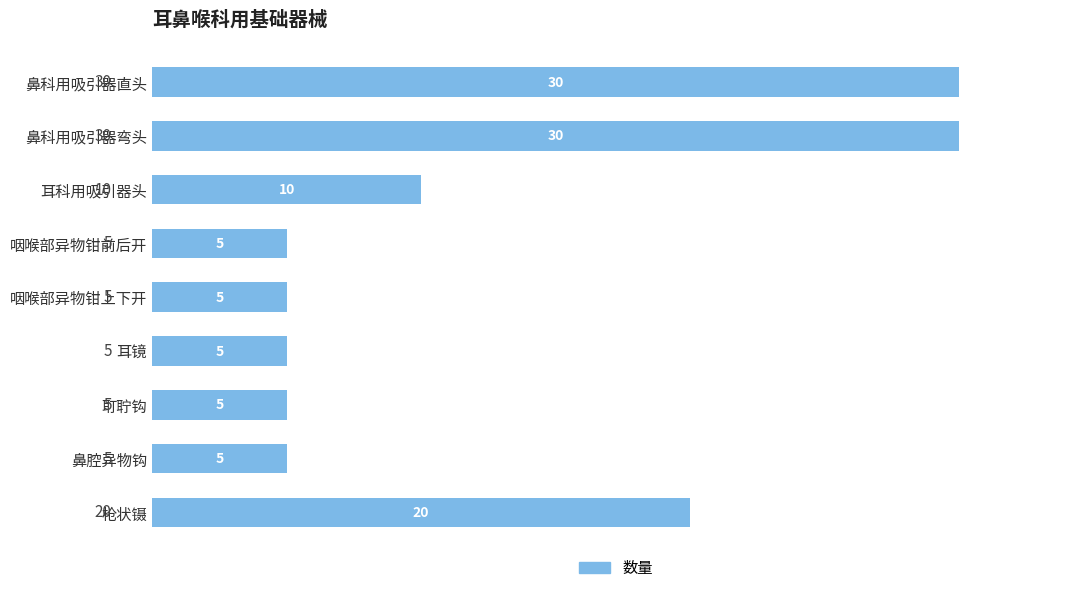

How many bars are there in total?

9